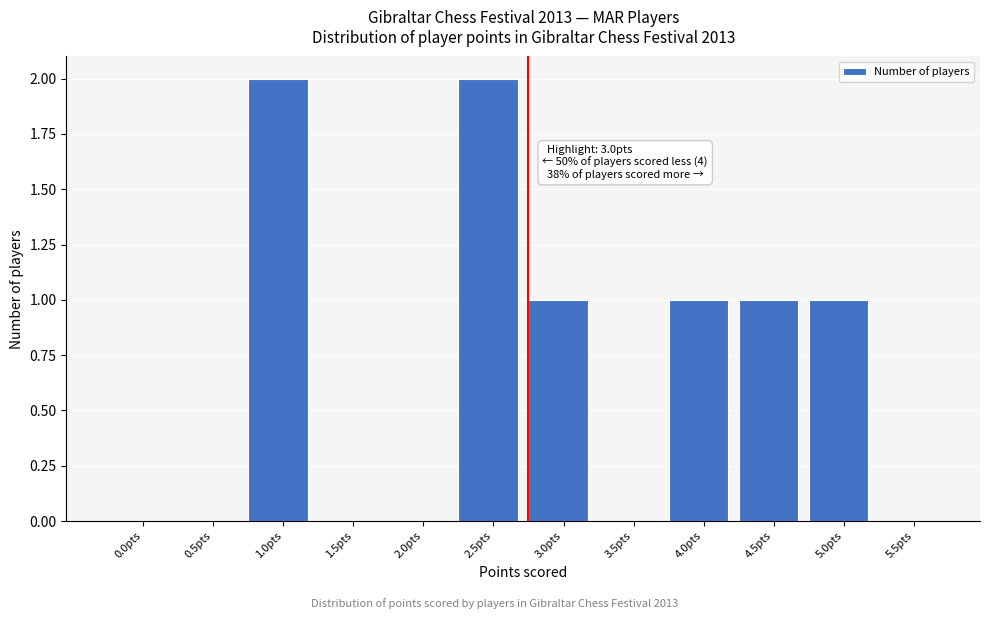

Reading left to right, what are all the values shown in this chart?

0.0pts=0	0.5pts=0	1.0pts=2	1.5pts=0	2.0pts=0	2.5pts=2	3.0pts=1	3.5pts=0	4.0pts=1	4.5pts=1	5.0pts=1	5.5pts=0